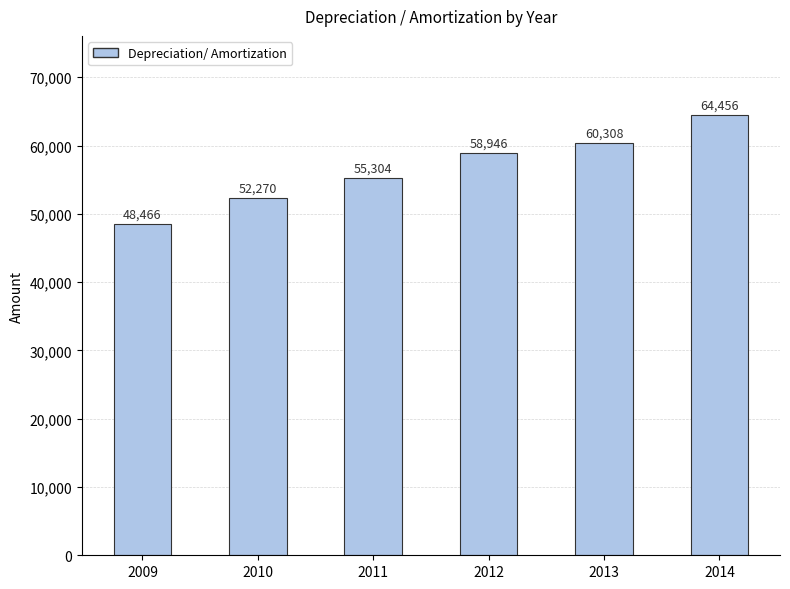

Reading left to right, extract all data points from this chart.

2009=48466	2010=52270	2011=55304	2012=58946	2013=60308	2014=64456